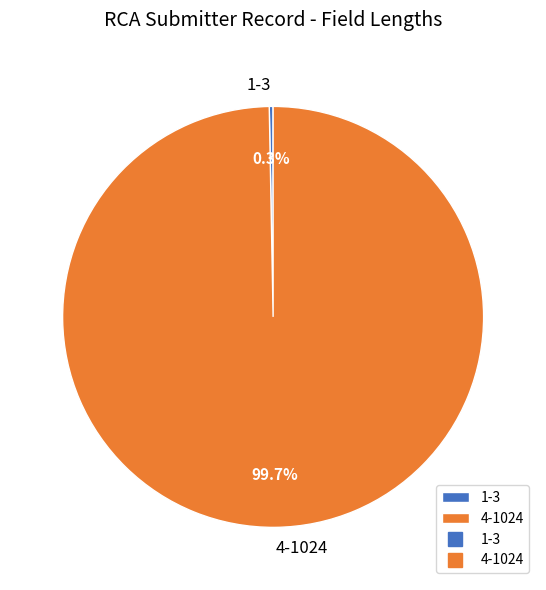

Which has a higher value, 4-1024 or 1-3?

4-1024